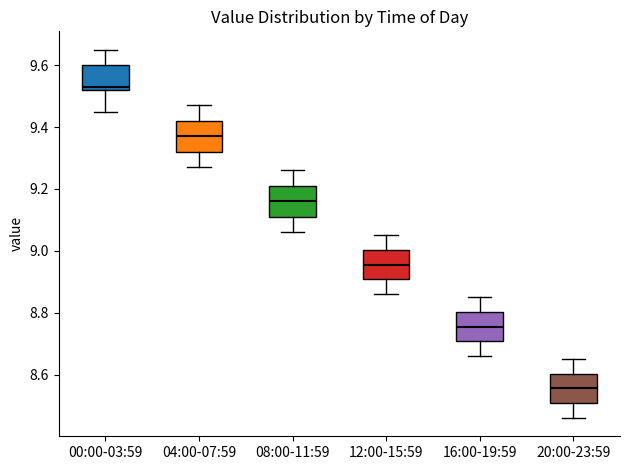

Reading left to right, read every box against the y-axis: the position of its median line, the range the box covers, and the ends of its whiskers. The values are not printed on the chart, so give them approximately, as read against the axis.

00:00-03:59: median 9.54, box 9.52 to 9.60, whiskers 9.46 to 9.66
04:00-07:59: median 9.38, box 9.32 to 9.42, whiskers 9.28 to 9.48
08:00-11:59: median 9.16, box 9.12 to 9.22, whiskers 9.06 to 9.26
12:00-15:59: median 8.96, box 8.90 to 9.00, whiskers 8.86 to 9.06
16:00-19:59: median 8.76, box 8.70 to 8.80, whiskers 8.66 to 8.86
20:00-23:59: median 8.56, box 8.50 to 8.60, whiskers 8.46 to 8.66